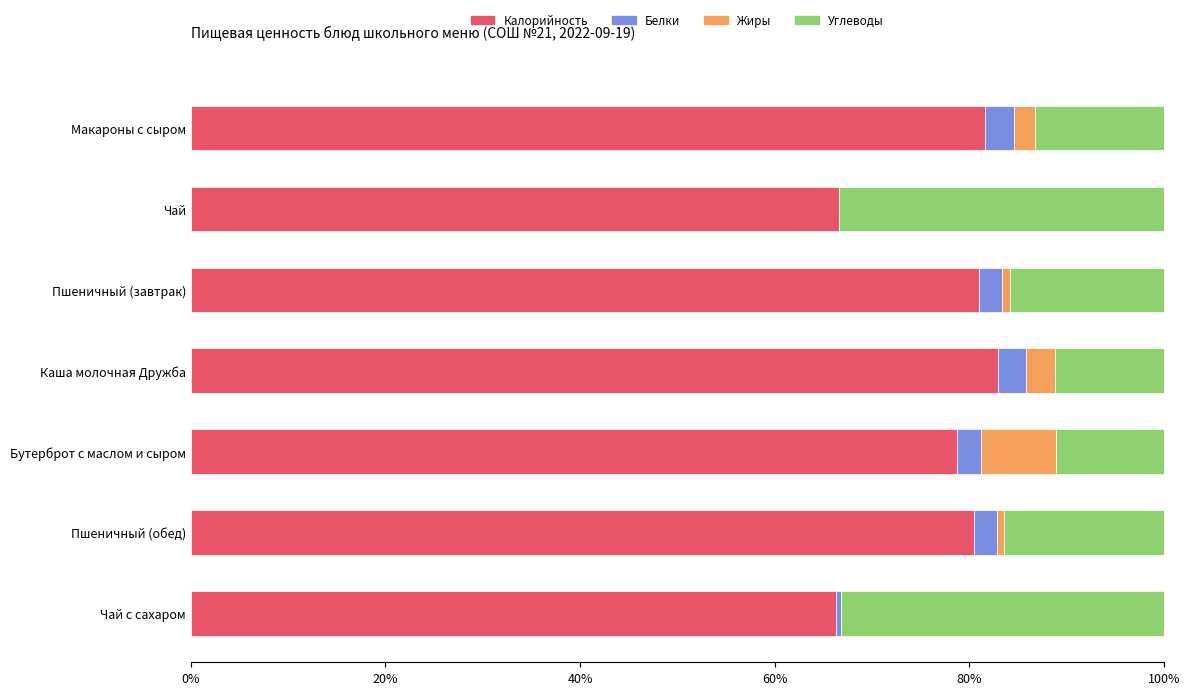

What is the maximum value for Калорийность?

83.0